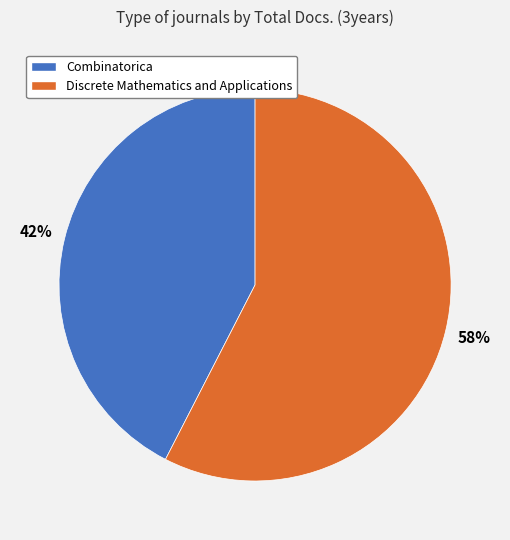

Is the sum of Discrete Mathematics and Applications and Combinatorica greater than half?

Yes